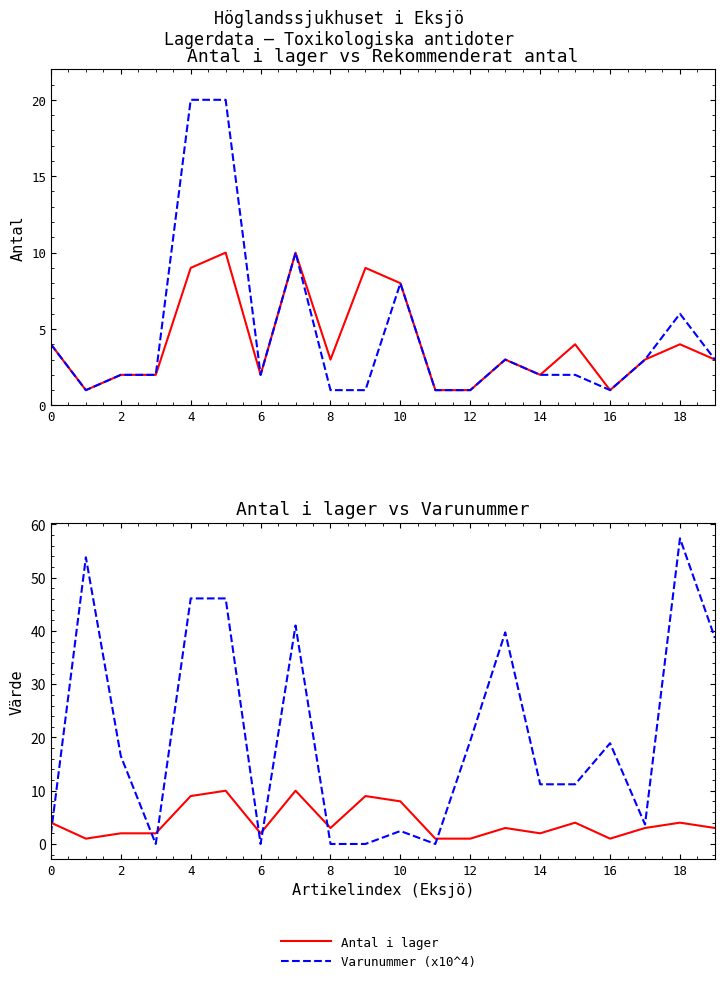

Rank the series at 10 from highest to lowest value.

Varunummer (x10^4), Rekommenderat antal, Antal i lager